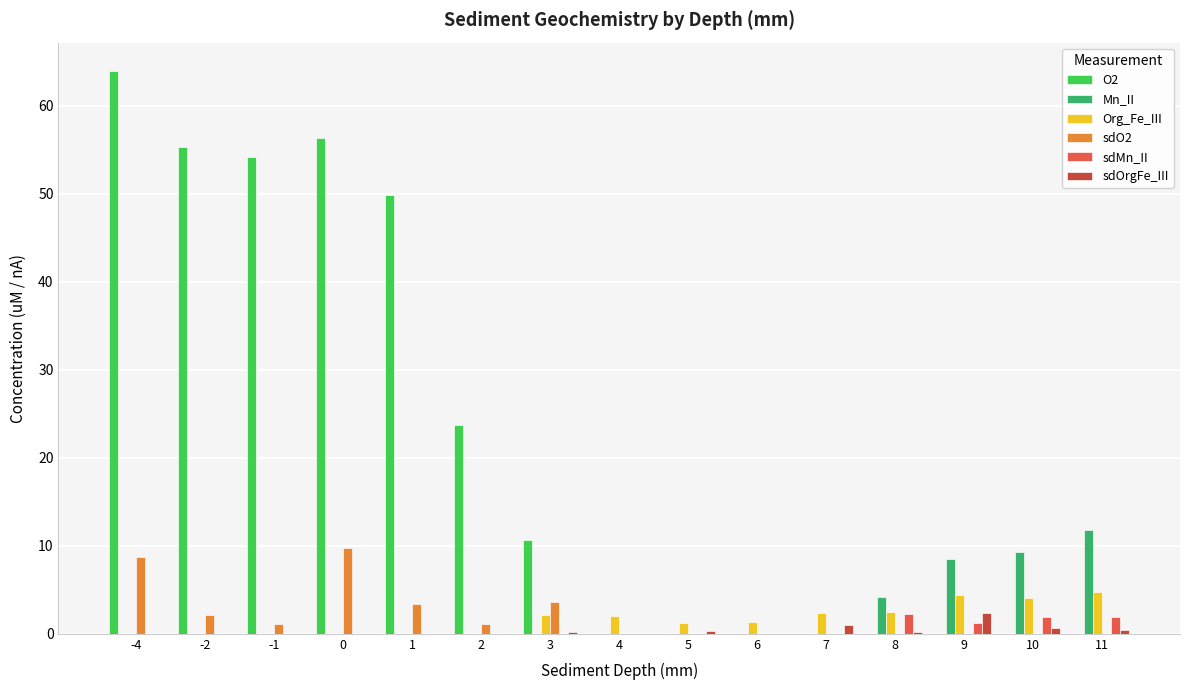

At which category does the chart reach its peak across all series?

-4